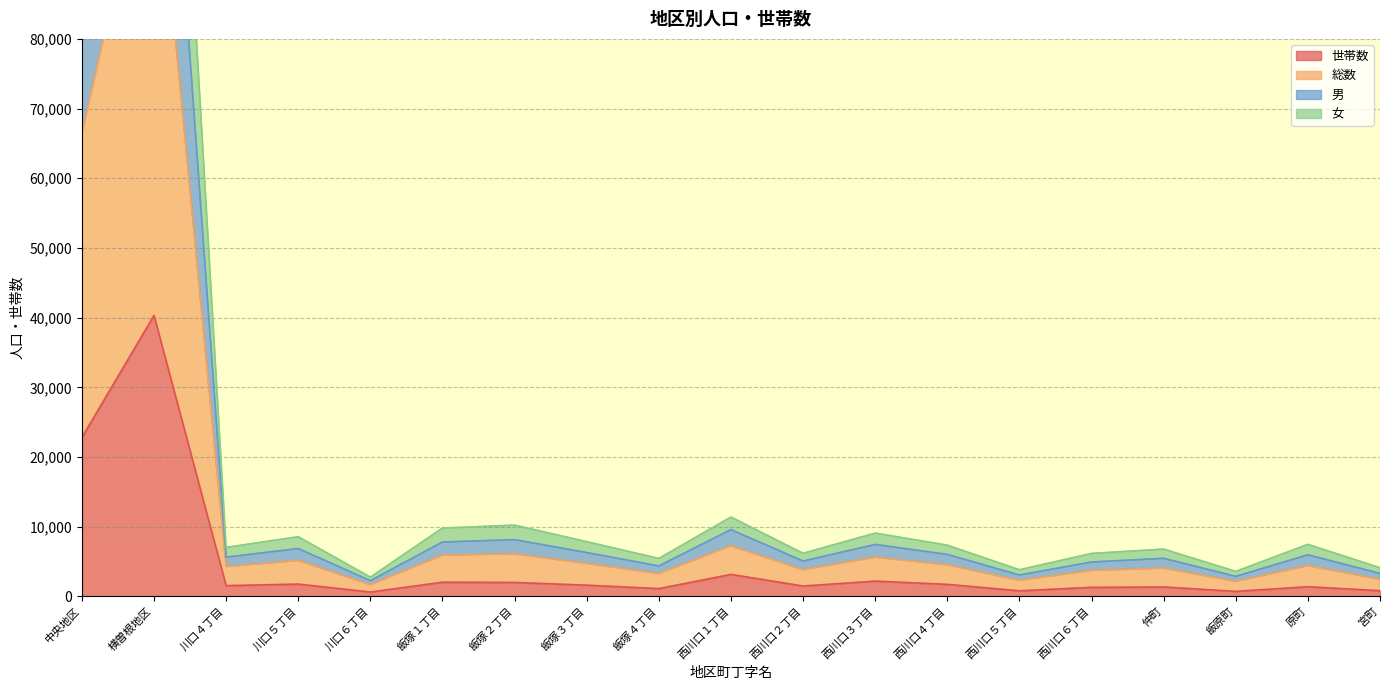

Which series has the widest spread of values?

総数